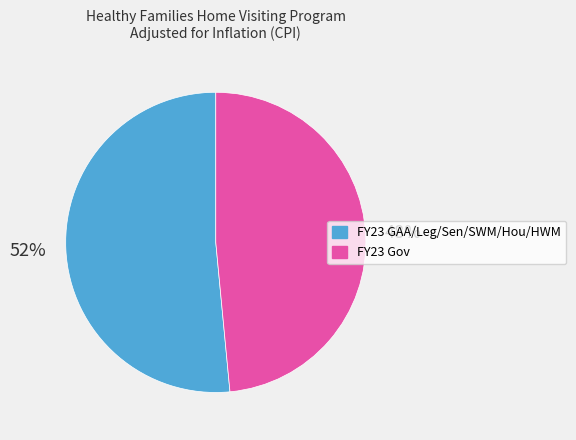

Which has a higher value, FY23 GAA/Leg/Sen/SWM/Hou/HWM or FY23 Gov?

FY23 GAA/Leg/Sen/SWM/Hou/HWM